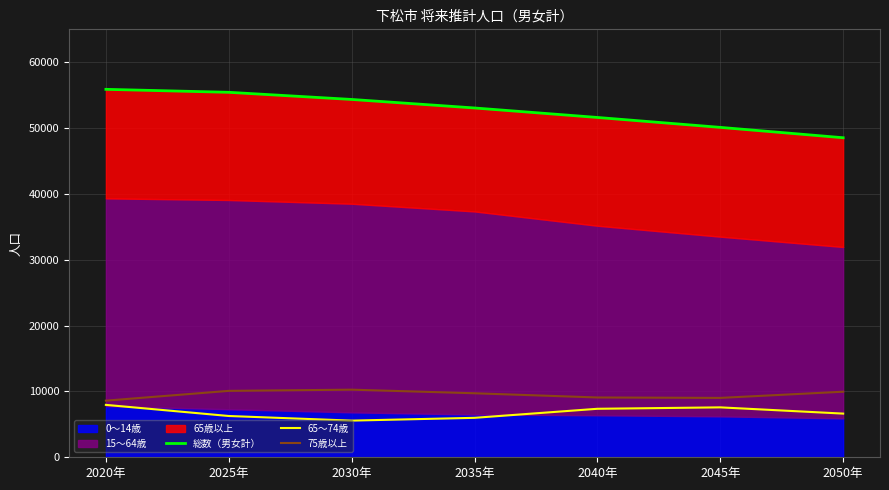

Is it true that 75歳以上 equals 5898 at 2045年?

False